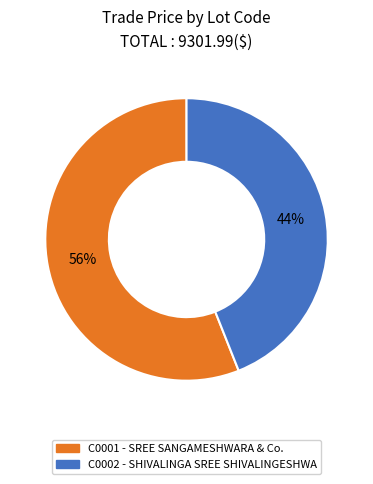

To the nearest percent, what percentage of the pie is C0002?

44%